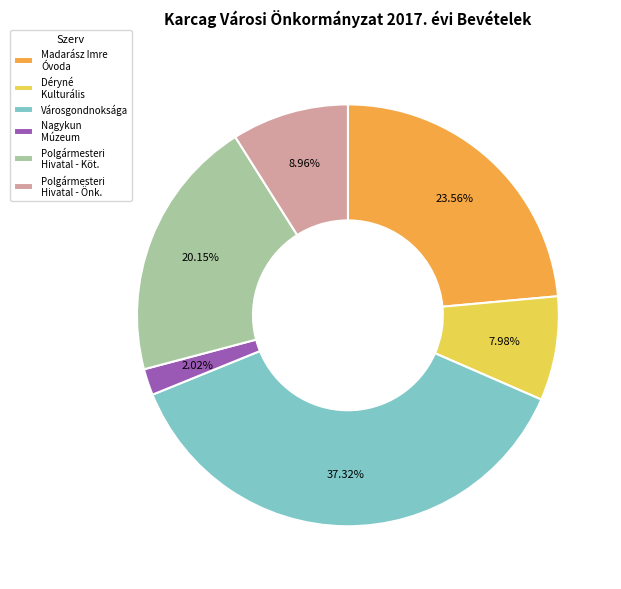

Which slice is the smallest?

Nagykun Múzeum